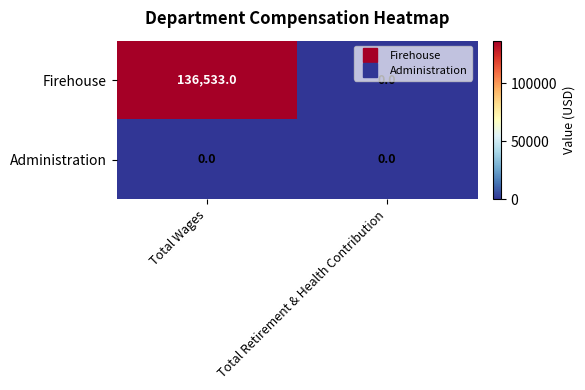

Rank the series by their maximum value, from lowest to highest.

Administration, Firehouse